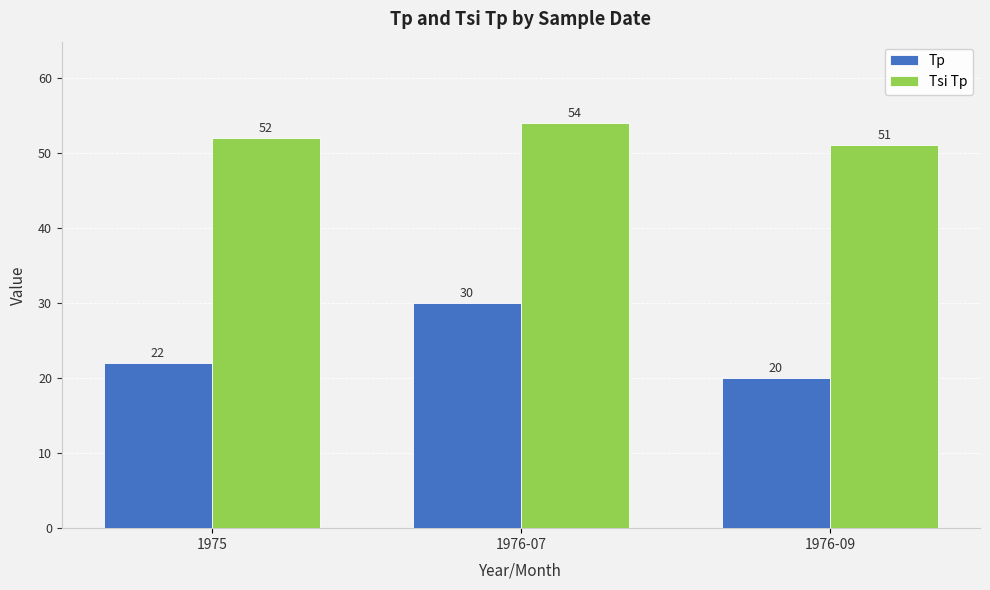

True or false: Tsi Tp has a value of 21 at 1976-09.

False